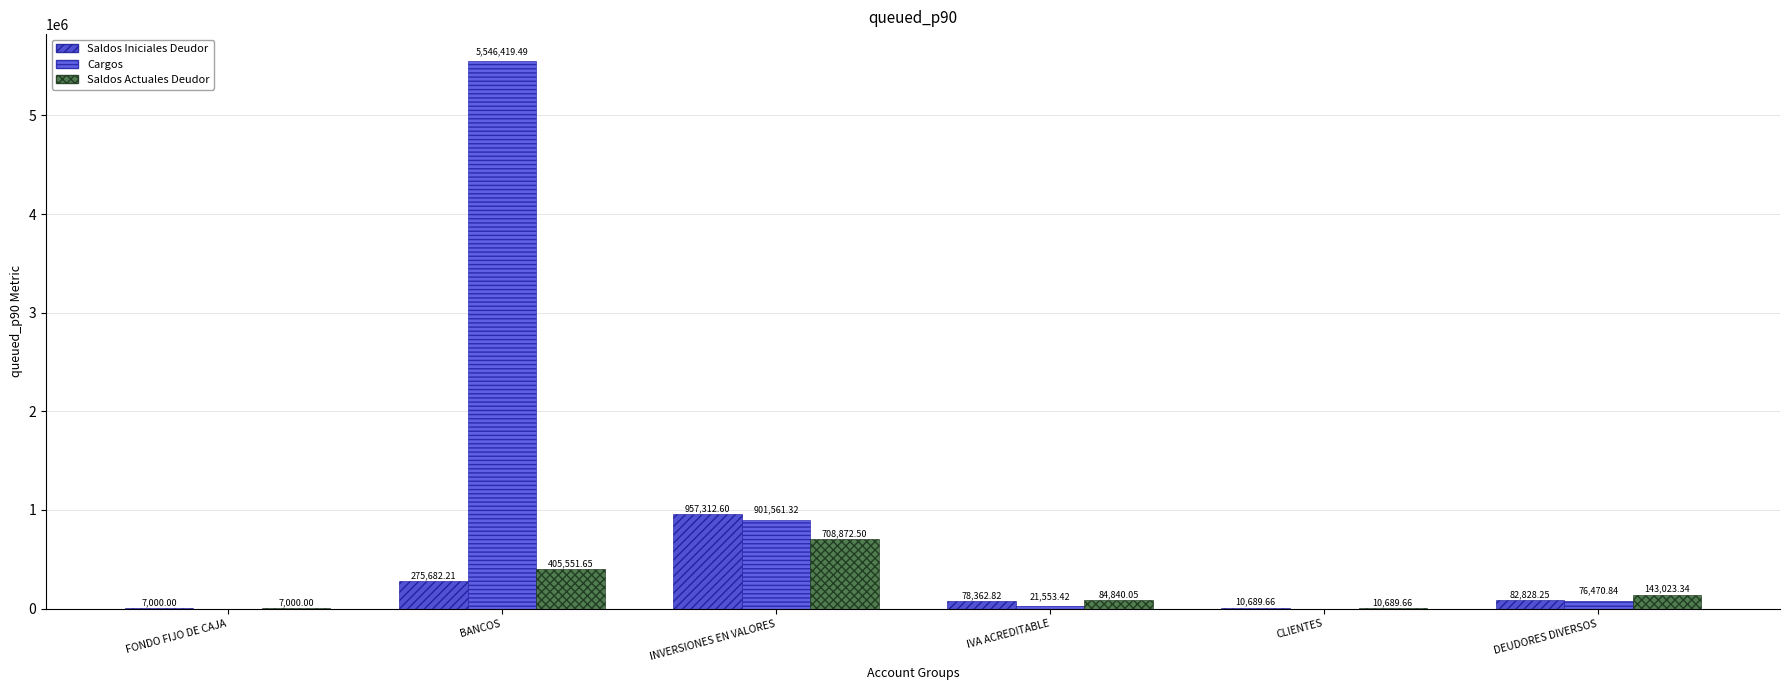

What is the total value across all series at DEUDORES DIVERSOS?

302322.4